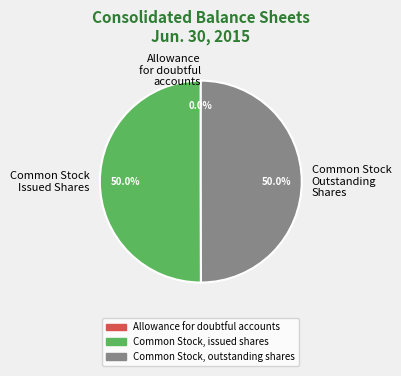

What is the ratio of the value at Common Stock, outstanding shares to the value at Common Stock, issued shares?

1.0